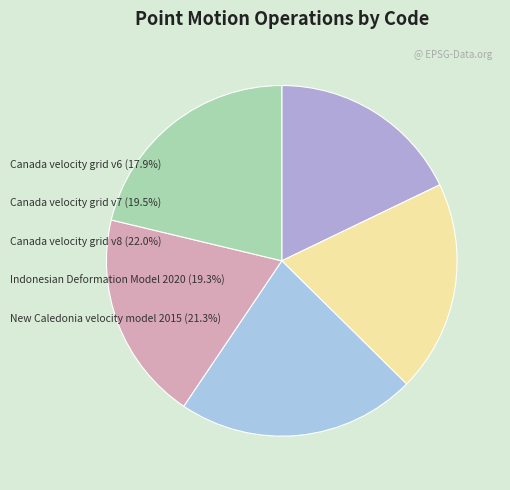

Count the number of slices in the pie.

5